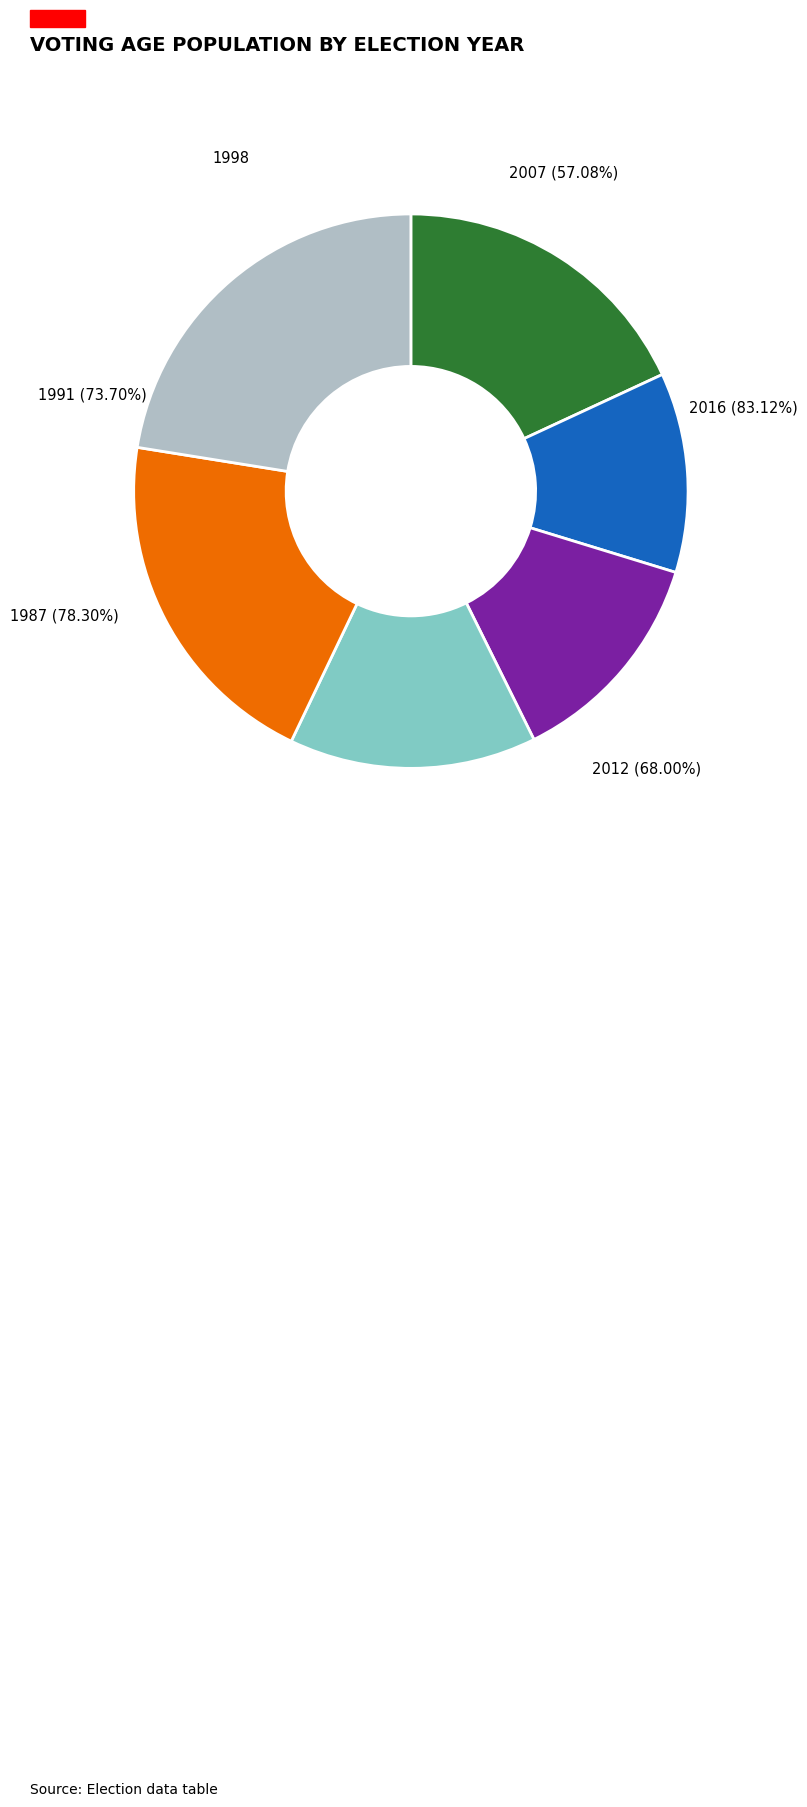

To the nearest percent, what is the average slice percentage?

17%